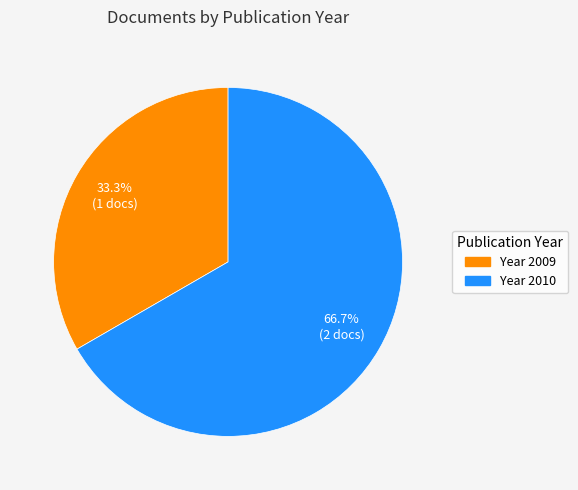

What is the majority slice?

Year 2010